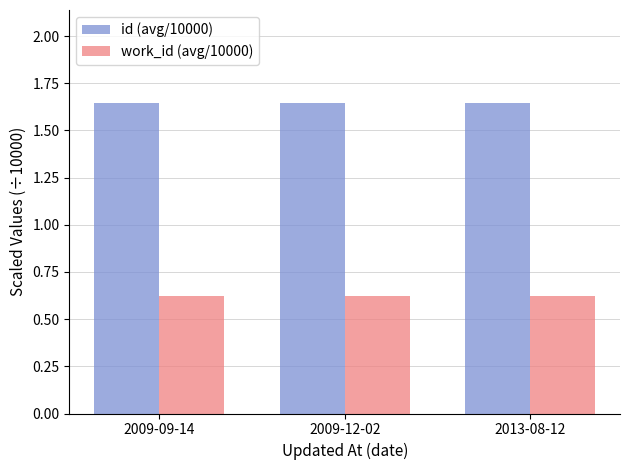

What is the difference between the highest and lowest values at 2009-12-02?

1.0